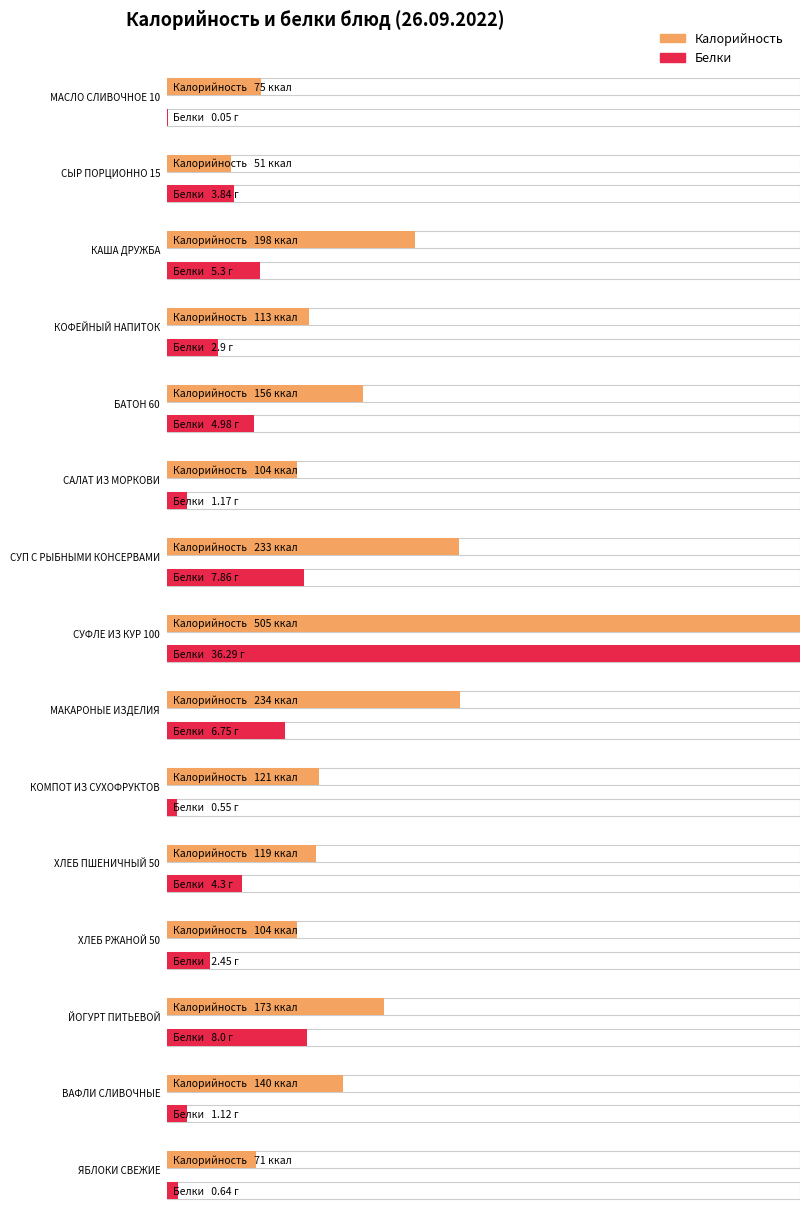

What is the maximum value for Белки?

36.3